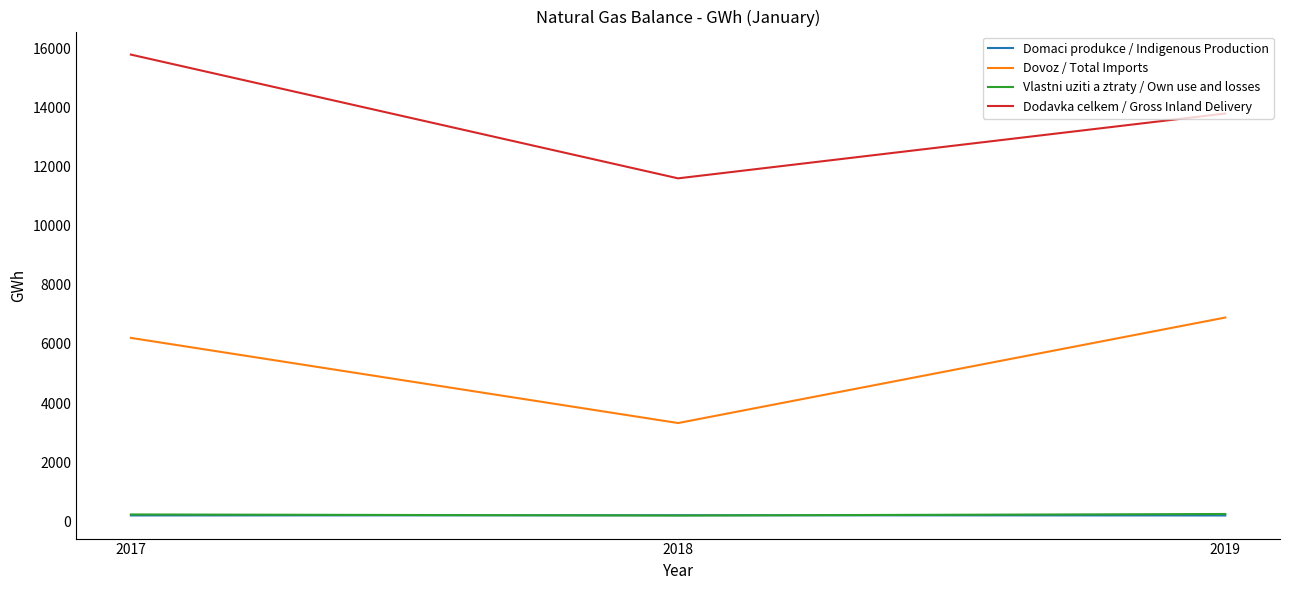

What are all the series names shown in the legend?

Domaci produkce / Indigenous Production, Dovoz / Total Imports, Vlastni uziti a ztraty / Own use and losses, Dodavka celkem / Gross Inland Delivery